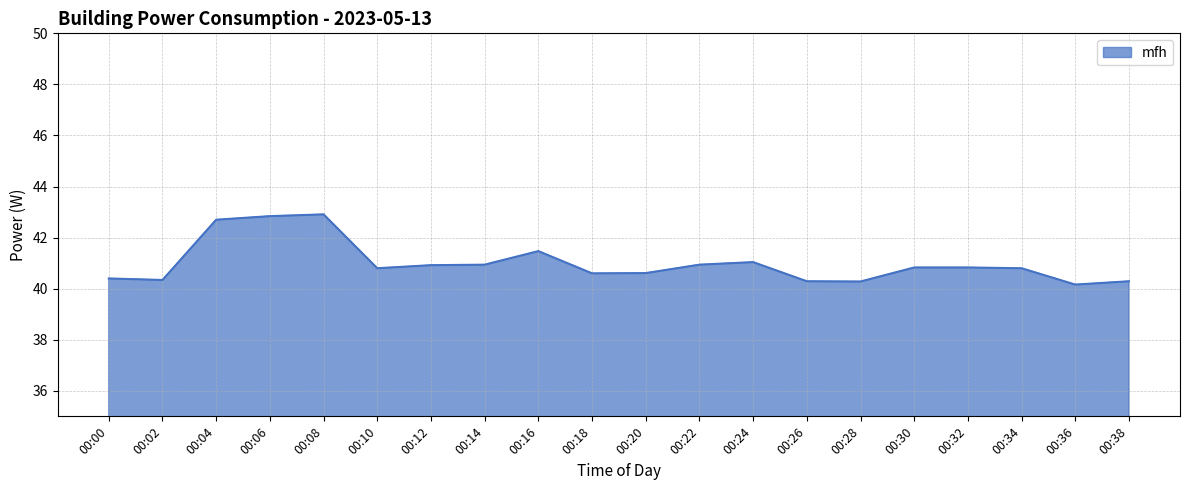

What is the change in value from 00:16 to 00:32?

-0.6